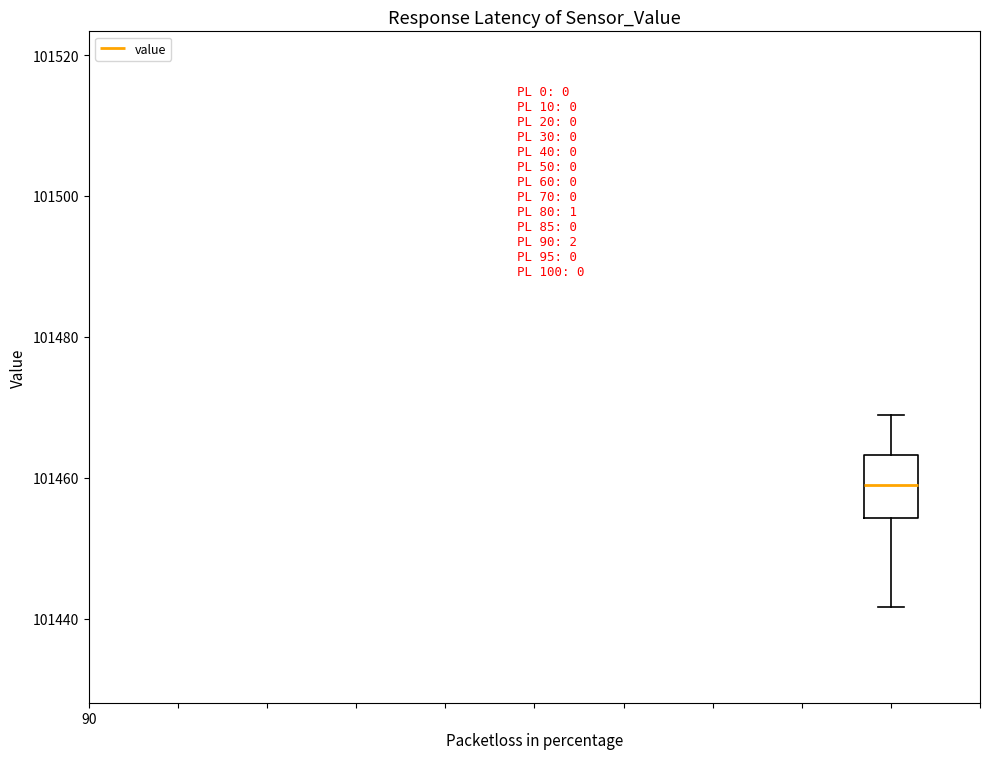

Where is the upper edge of the box on the y-axis? The values are not printed on the chart, so give them approximately, as read against the axis.

101464